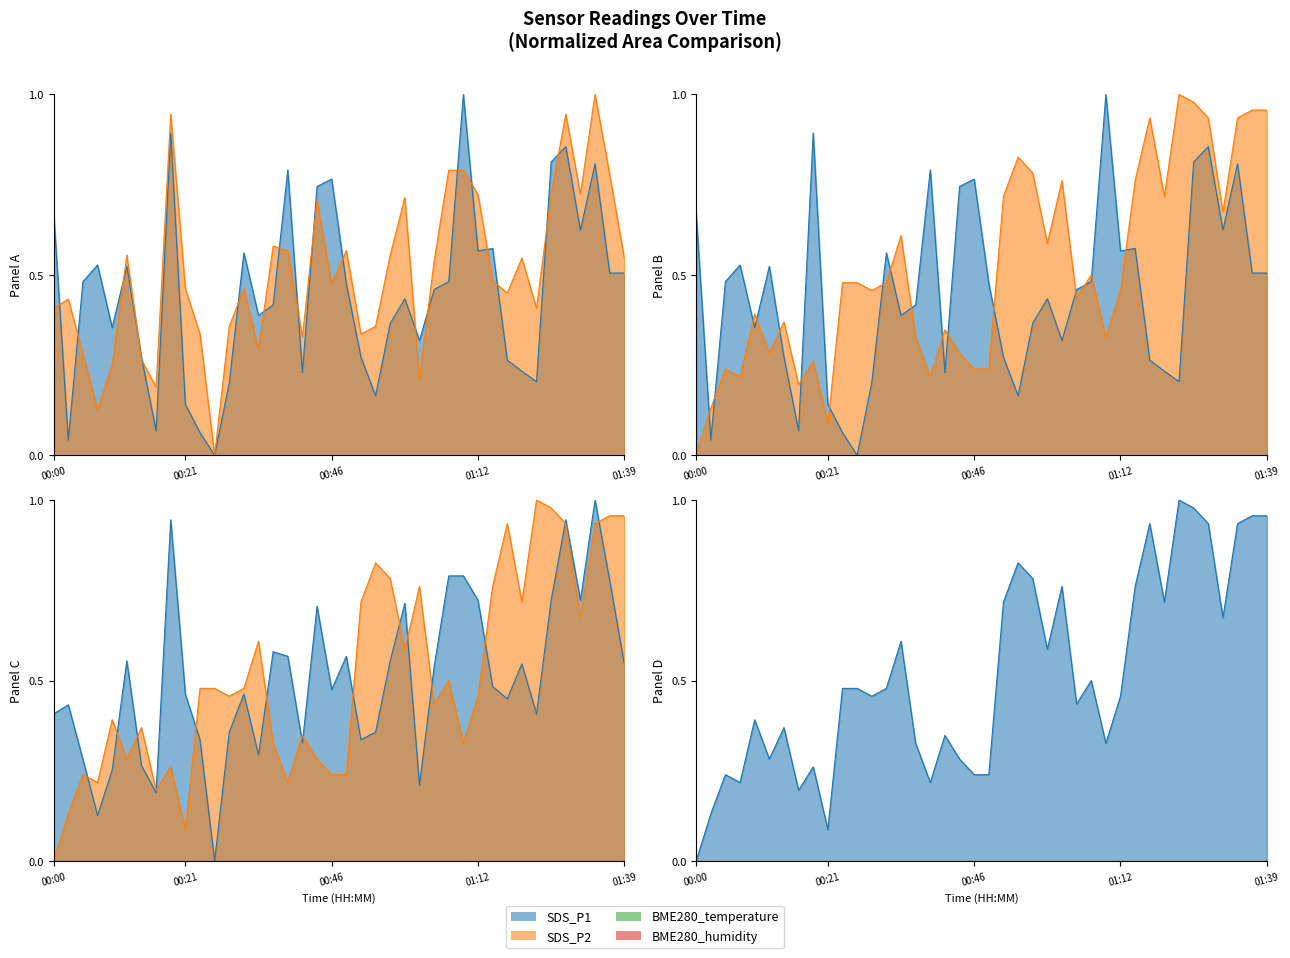

Where do SDS_P2 and SDS_P1 first cross each other?

00:00 and 00:02